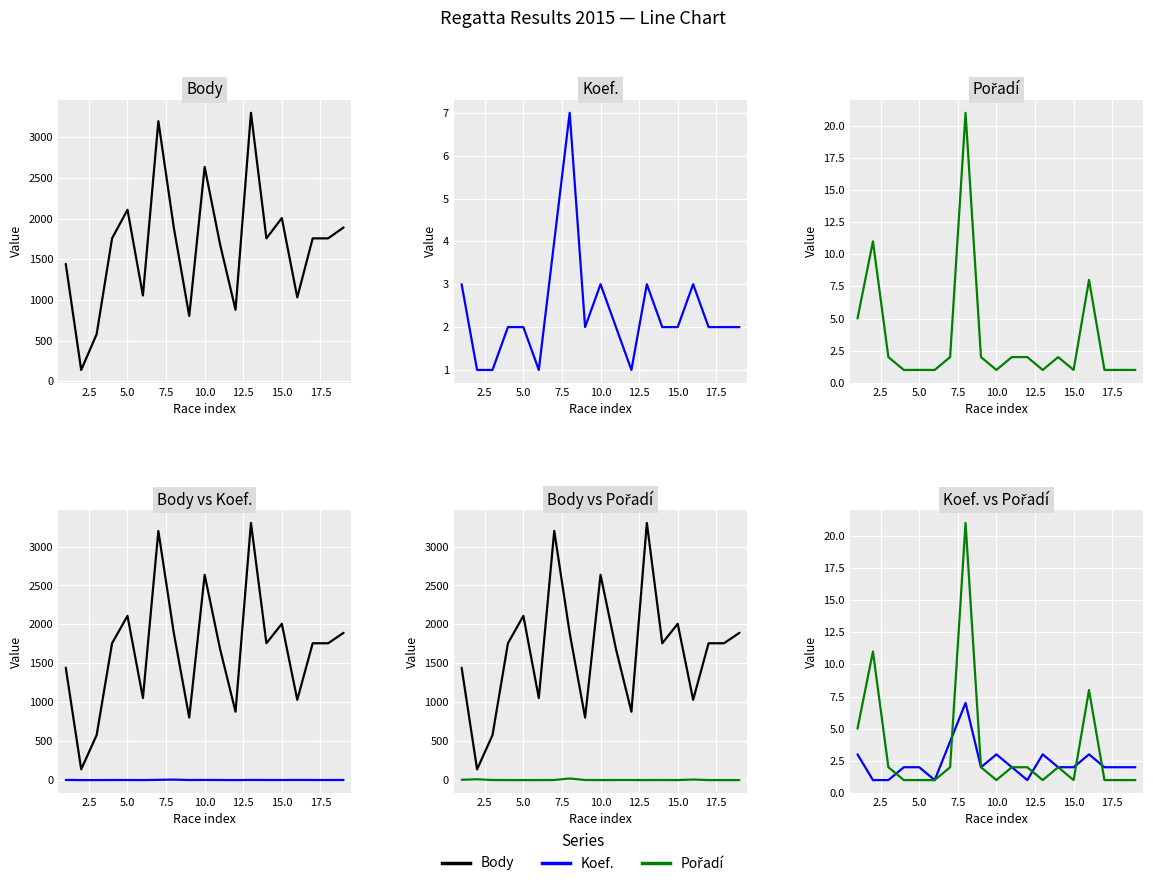

What is the value of the Body point at the 9th from the left?

804